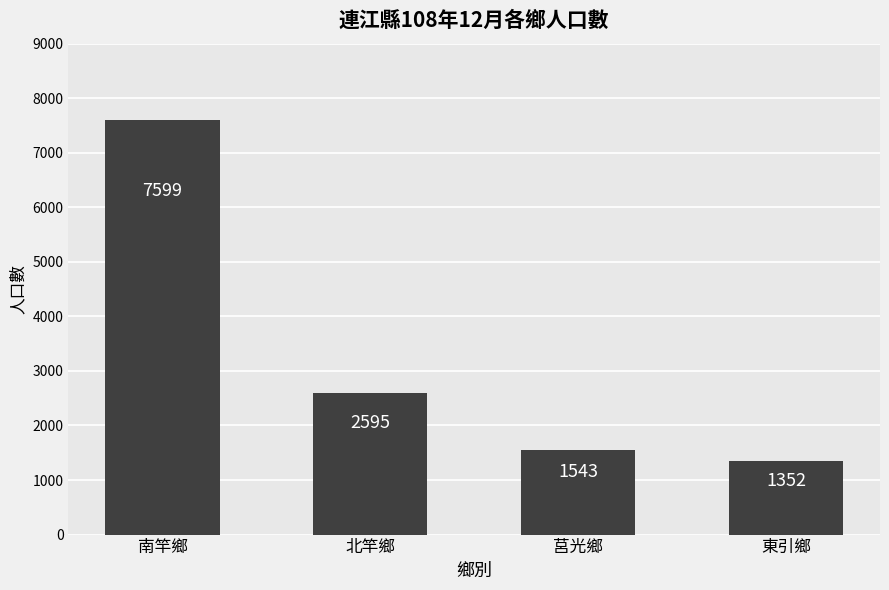

What position from the left is 南竿鄉?

1